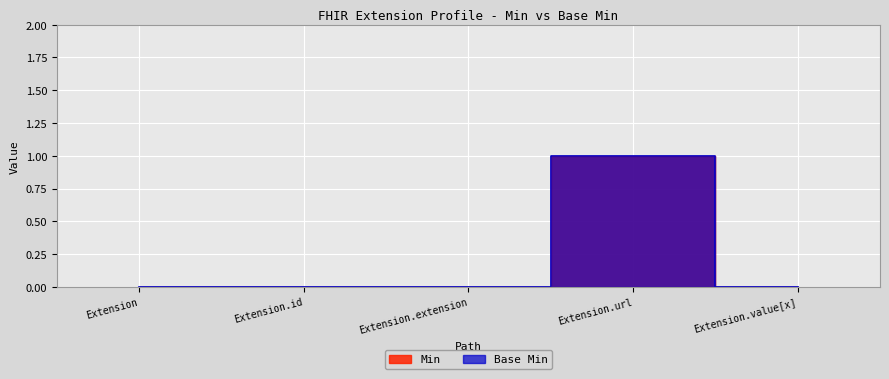

What are all the series names shown in the legend?

Min, Base Min